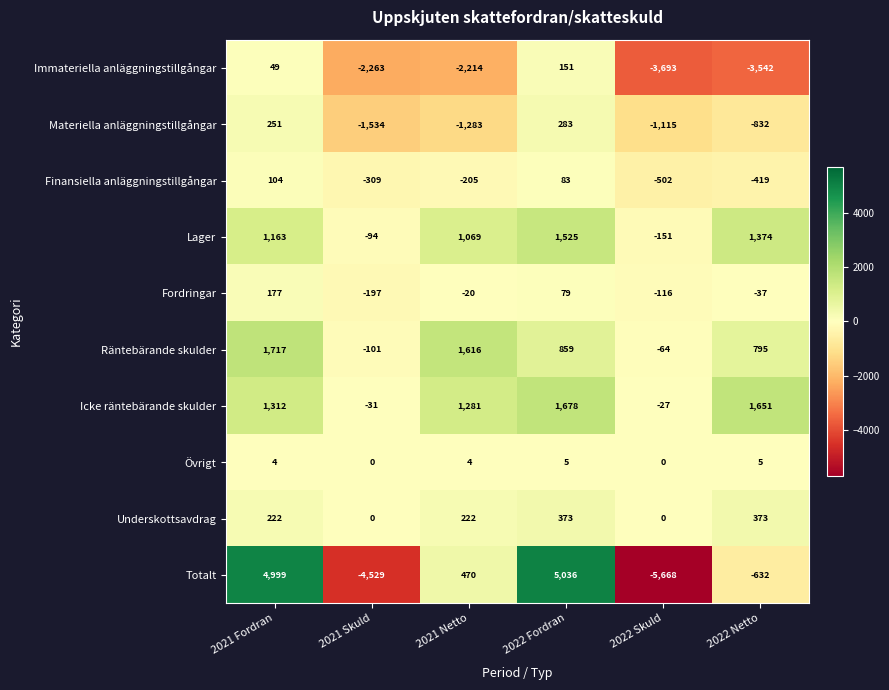

What is the smallest value displayed?

-5668